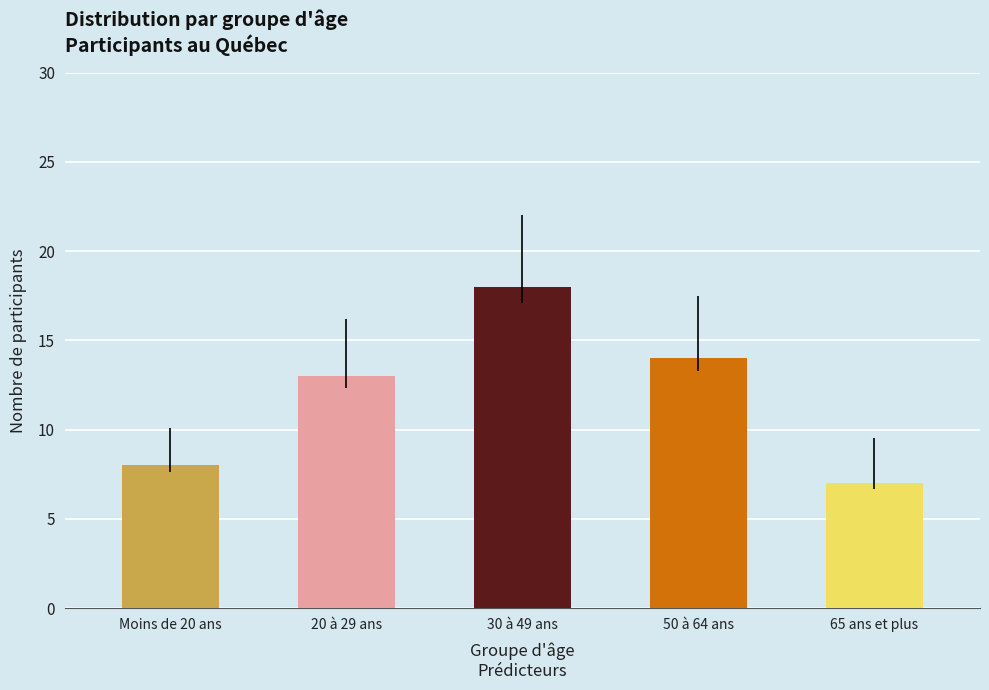

Reading left to right, extract all data points from this chart.

8	13	18	14	7